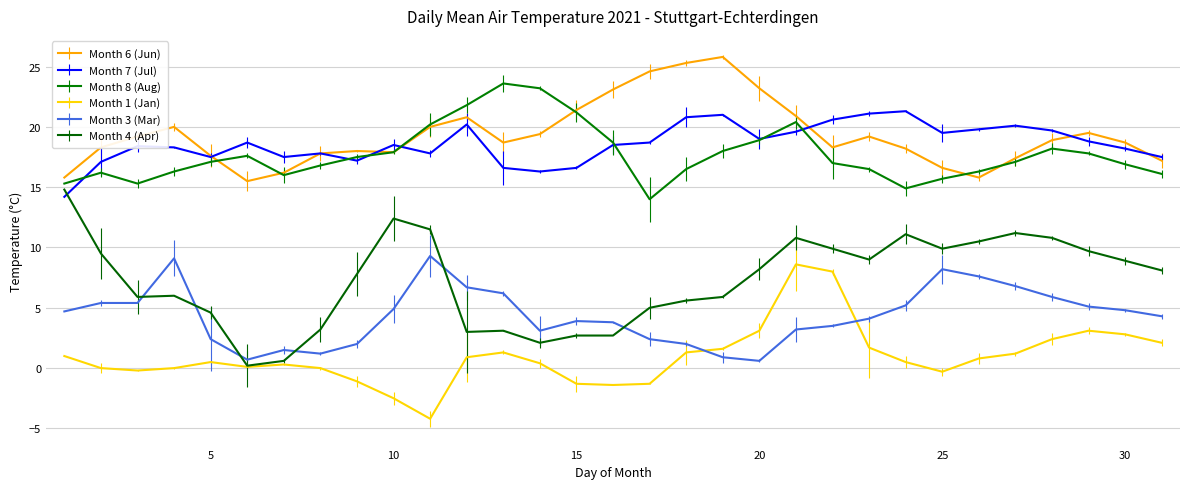

What is the maximum value for Month 8 (Aug)?

23.6